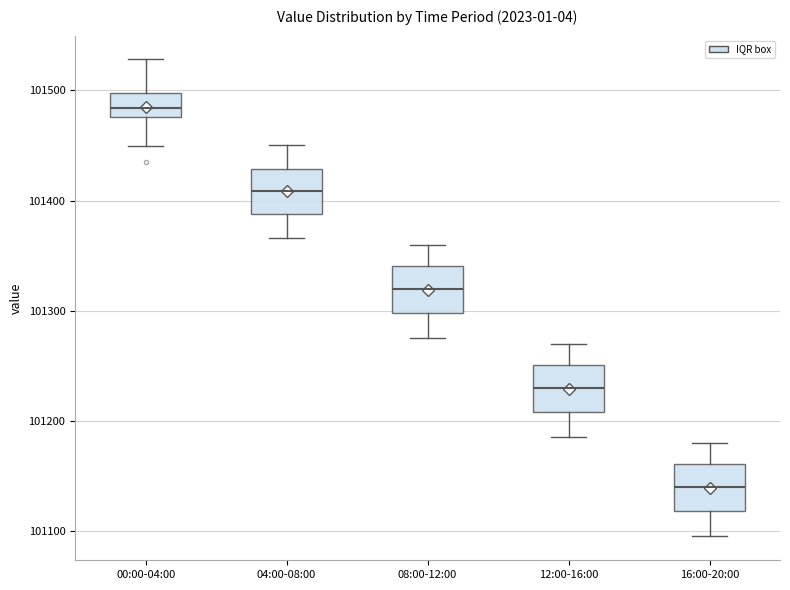

Reading left to right, transcribe this box plot: for each box, give where its median line is, the range the box spans, and where its two whiskers end, as read against the y-axis. The values are not printed on the chart, so give them approximately, as read against the axis.

00:00-04:00: median 101480 (inside the box), box 101480 to 101500, whiskers 101450 to 101530
04:00-08:00: median 101410, box 101390 to 101430, whiskers 101370 to 101450
08:00-12:00: median 101320, box 101300 to 101340, whiskers 101270 to 101360
12:00-16:00: median 101230, box 101210 to 101250, whiskers 101180 to 101270
16:00-20:00: median 101140, box 101120 to 101160, whiskers 101090 to 101180